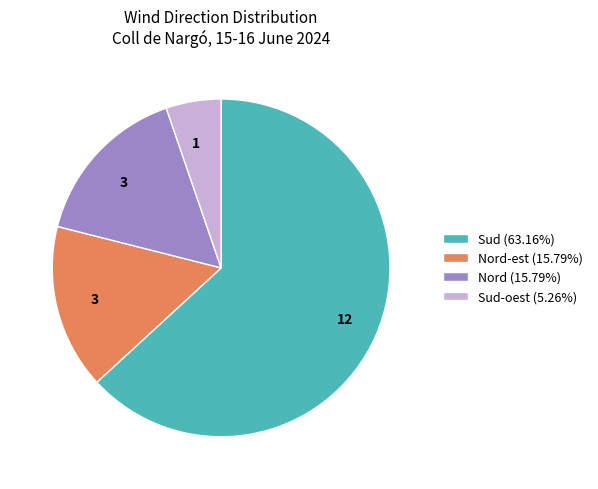

Approximately how many times larger is the value at Sud-oest (5.26%) compared to Nord-est (15.79%)?

0.3